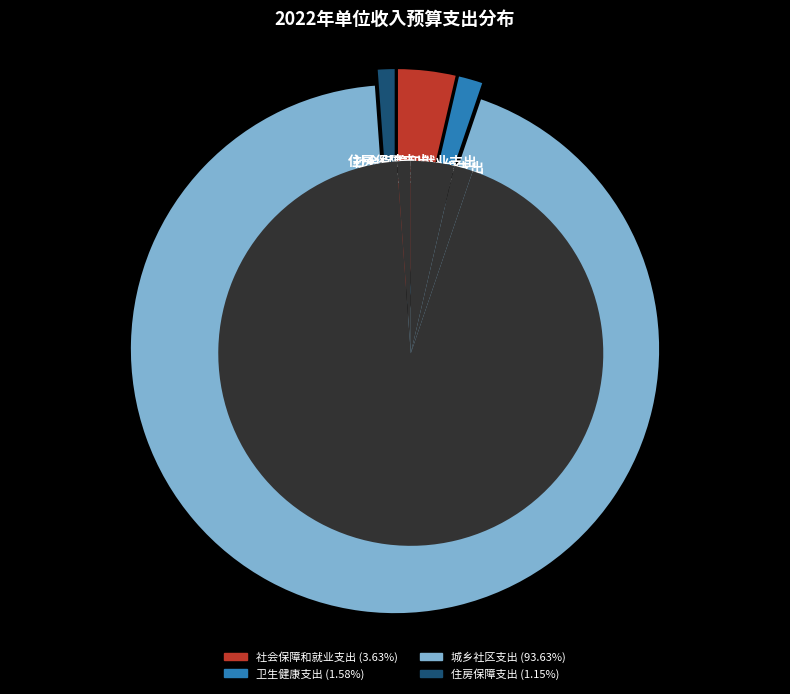

Combined, what portion of the pie is 社会保障和就业支出 and 住房保障支出?

4.8%